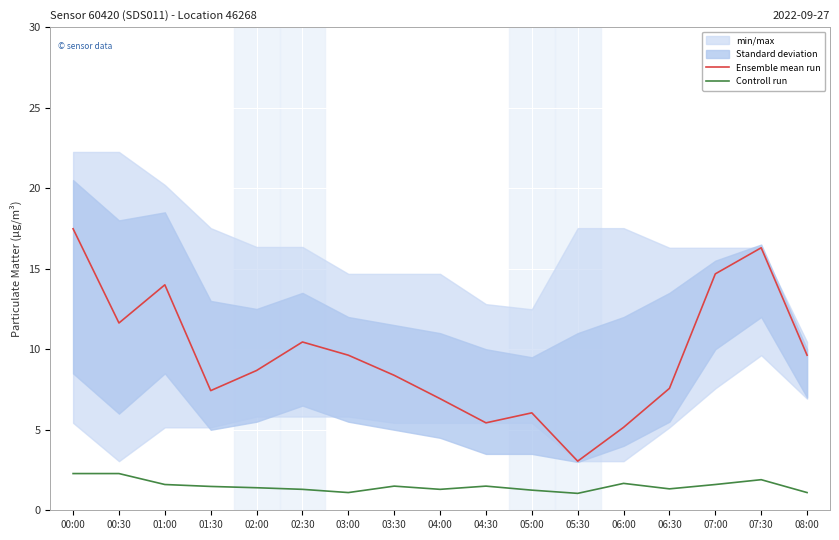

What is the minimum value for Ensemble mean run?

3.0